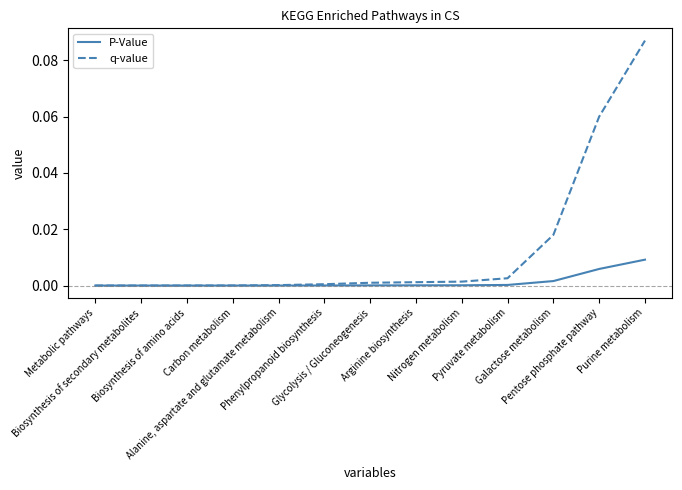

Does the chart have visible grid lines?

No